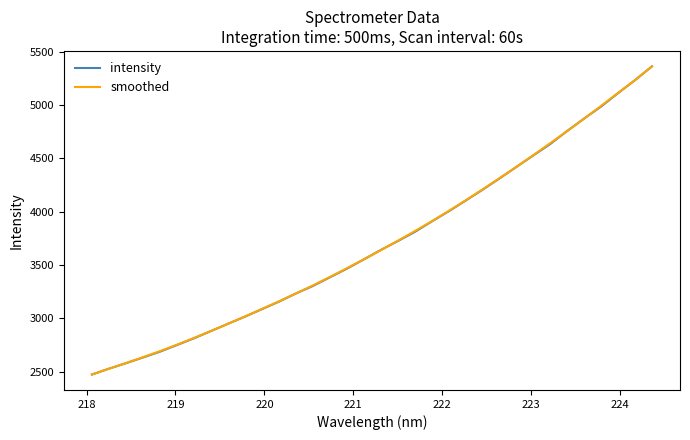

What is the minimum value for intensity?

2472.4